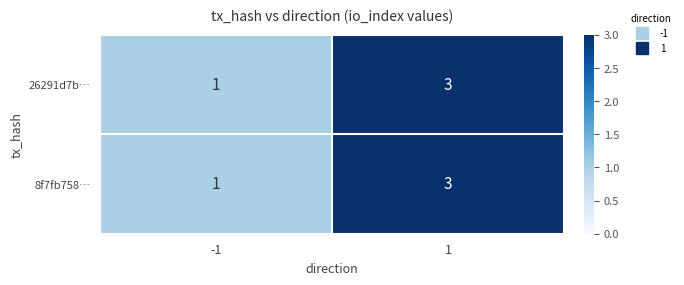

What value does the 26291d7b… series have at 1?

3